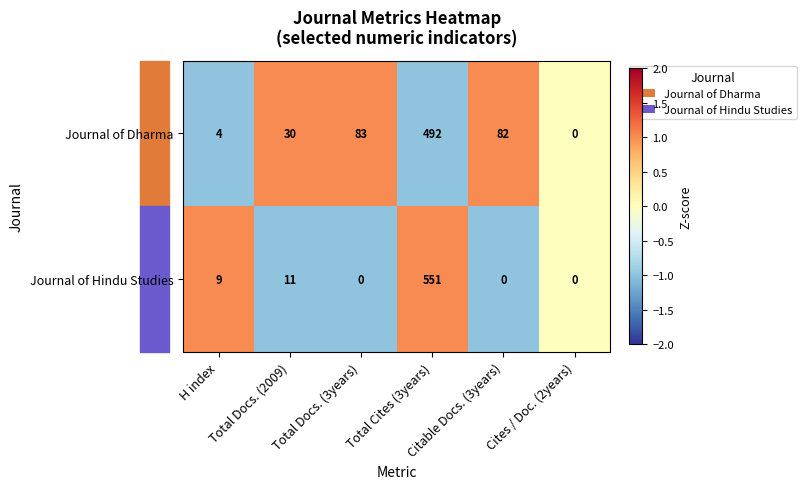

List the series in order of their peak value, highest first.

Journal of Hindu Studies, Journal of Dharma